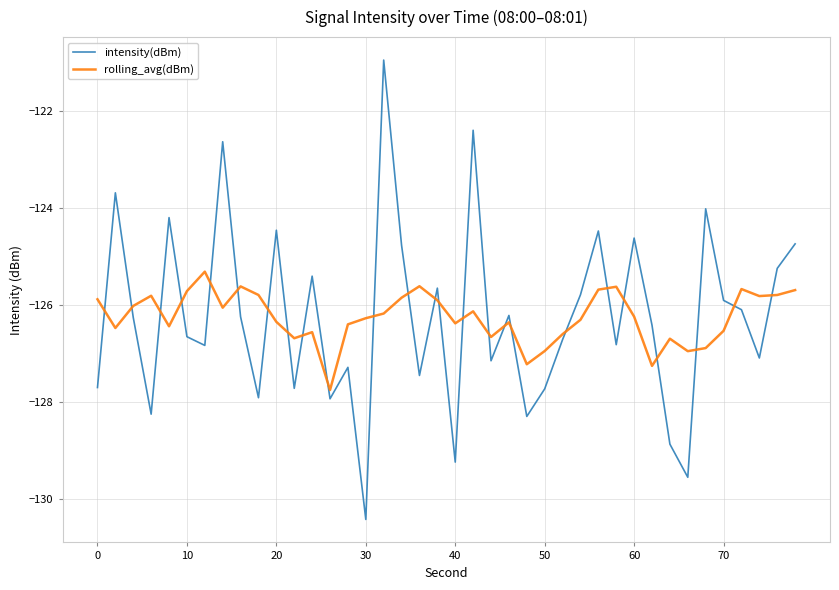

How many times do intensity(dBm) and rolling_avg(dBm) cross each other?

25